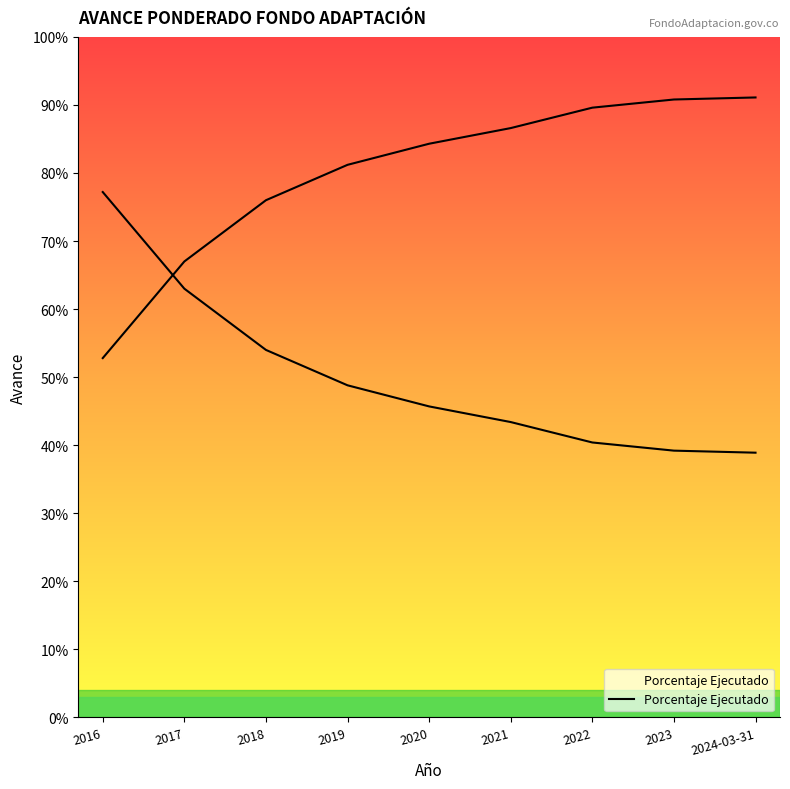

Which has a higher value, 2016 or 2020?

2020